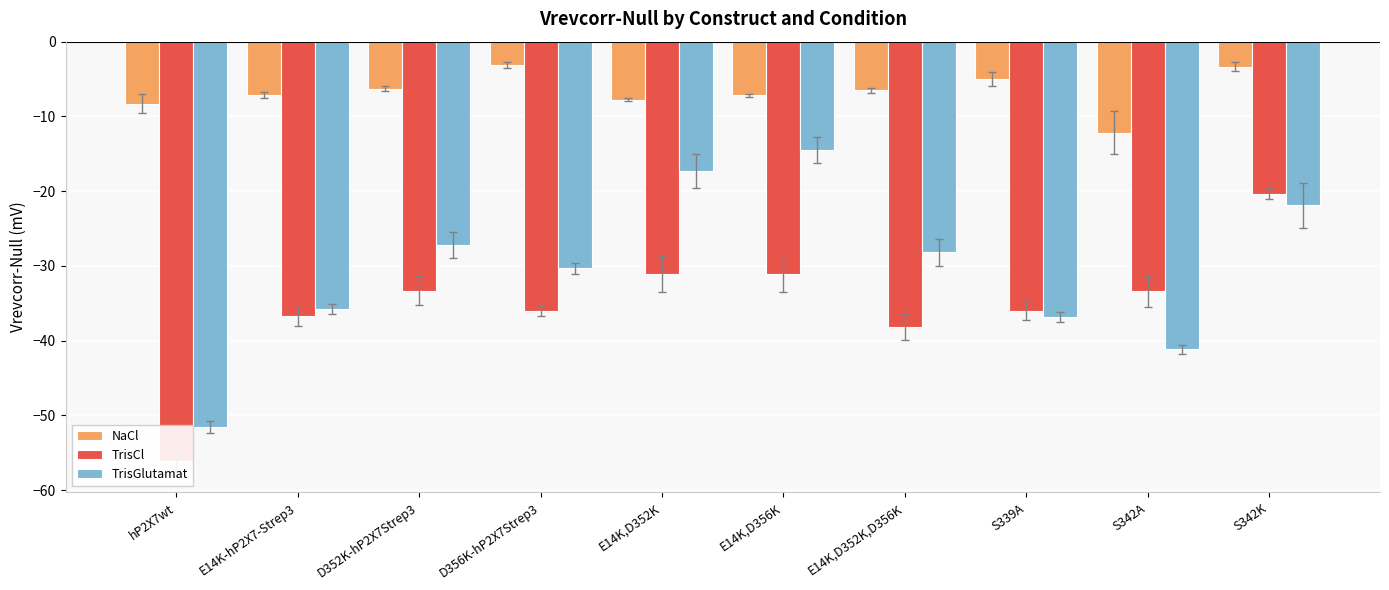

What is the value of the NaCl bar at the 8th from the left?

-5.0